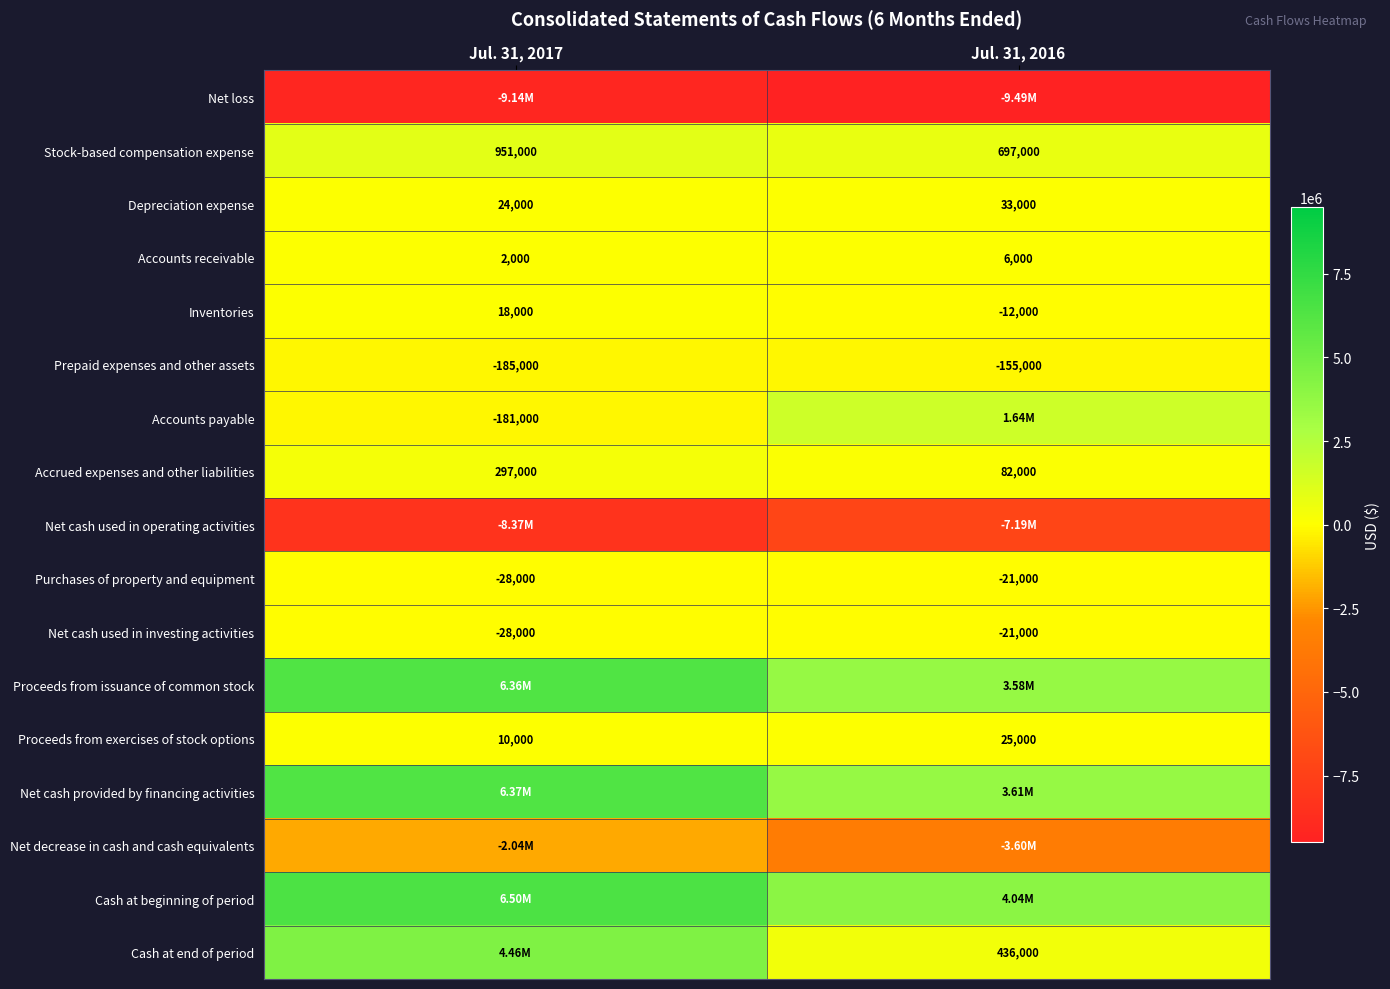

What is the average value of the Net cash used in investing activities series?

-24500